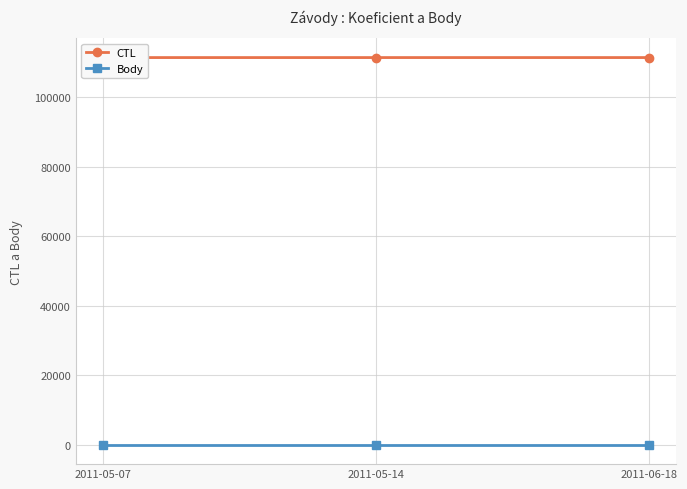

At which label does CTL first exceed 111404?

2011-06-18